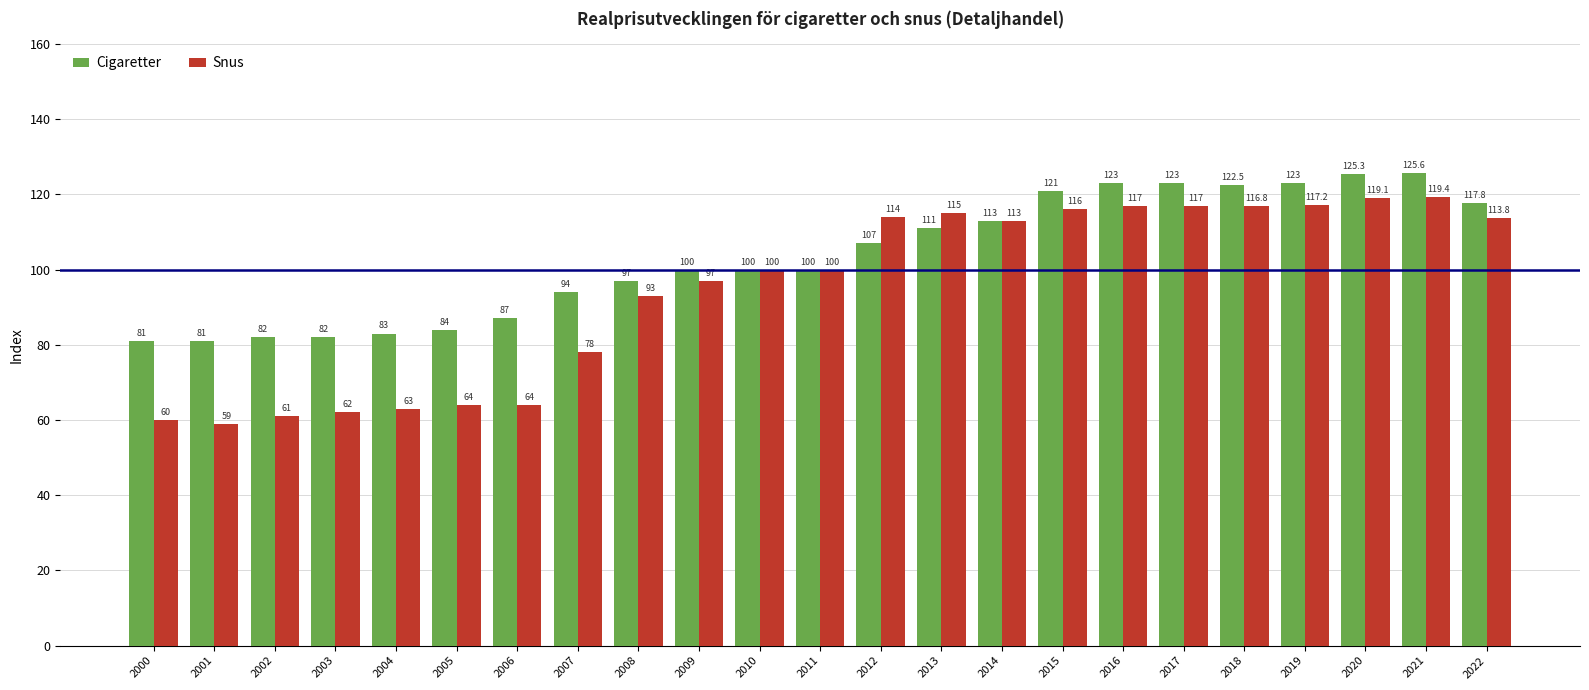

How many bars are there in each group?

2